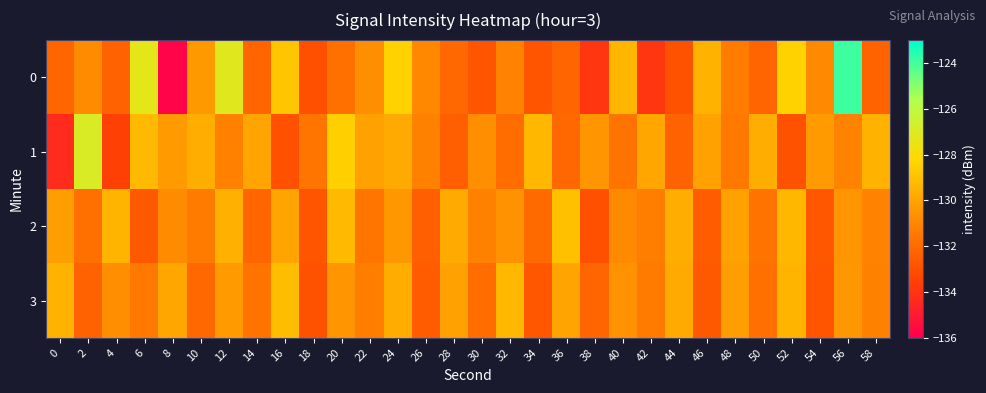

Reading left to right, transcribe all the data shown in this chart.

0: 0=-132.2	2=-130.8	4=-132.3	6=-127.3	8=-135.8	10=-130.3	12=-127.2	14=-132.2	16=-128.8	18=-133.0	20=-131.8	22=-130.7	24=-128.4	26=-131.0	28=-132.1	30=-132.8	32=-131.1	34=-132.8	36=-132.2	38=-133.9	40=-129.4	42=-134.0	44=-132.9	46=-129.5	48=-131.3	50=-132.2	52=-128.4	54=-130.9	56=-123.9	58=-132.3
1: 0=-134.3	2=-126.9	4=-133.5	6=-129.3	8=-130.3	10=-129.6	12=-131.2	14=-130.0	16=-132.9	18=-131.6	20=-128.5	22=-130.1	24=-129.8	26=-131.2	28=-132.4	30=-130.7	32=-131.9	34=-129.3	36=-132.1	38=-130.5	40=-131.7	42=-129.9	44=-132.3	46=-130.1	48=-131.5	50=-129.7	52=-132.9	54=-130.3	56=-131.1	58=-129.5
2: 0=-130.2	2=-131.8	4=-129.4	6=-132.6	8=-130.8	10=-131.4	12=-129.6	14=-132.2	16=-130.0	18=-132.8	20=-129.2	22=-131.6	24=-130.4	26=-132.4	28=-129.8	30=-131.2	32=-130.6	34=-132.0	36=-129.0	38=-133.0	40=-130.9	42=-131.3	44=-129.7	46=-132.5	48=-130.1	50=-131.7	52=-129.3	54=-132.7	56=-130.5	58=-131.1
3: 0=-129.5	2=-132.3	4=-130.7	6=-131.5	8=-129.9	10=-132.1	12=-130.3	14=-131.7	16=-129.1	18=-132.9	20=-130.5	22=-131.3	24=-129.7	26=-132.5	28=-130.1	30=-131.9	32=-129.3	34=-132.7	36=-130.0	38=-132.2	40=-130.6	42=-131.4	44=-129.8	46=-132.6	48=-130.2	50=-131.8	52=-129.4	54=-132.8	56=-130.4	58=-131.2